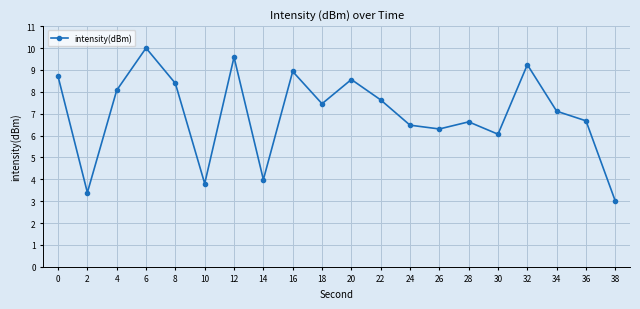

Is it true that the value at 22 is 7.6?

True